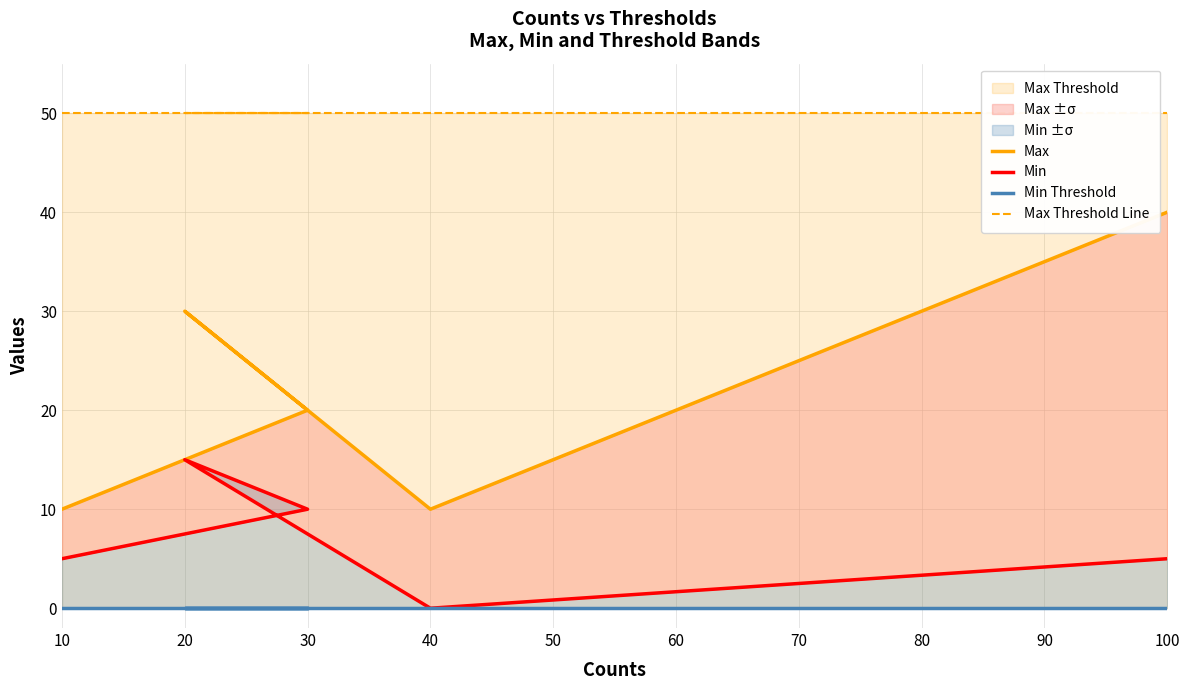

Is the value of Min Threshold at 100 greater than the value of Max Threshold Line at 10?

No